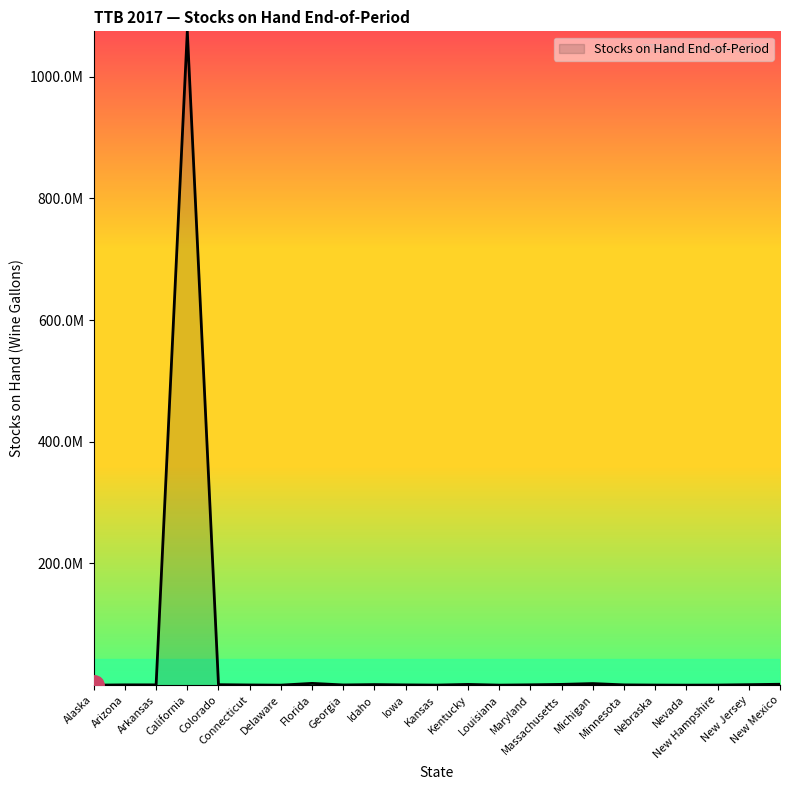

What position from the left is Arizona?

2